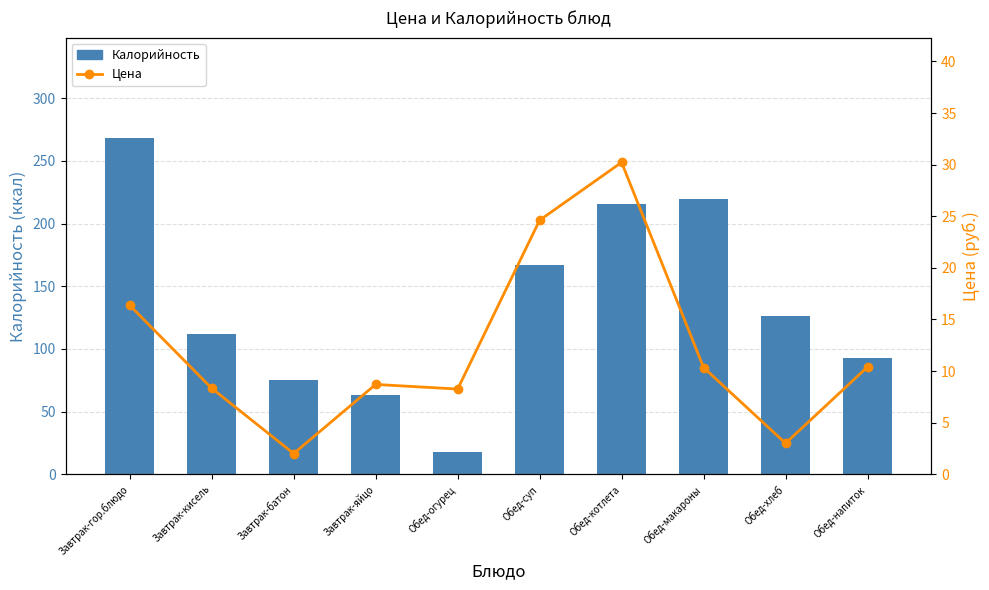

How many data points in Калорийность are above 126?

4